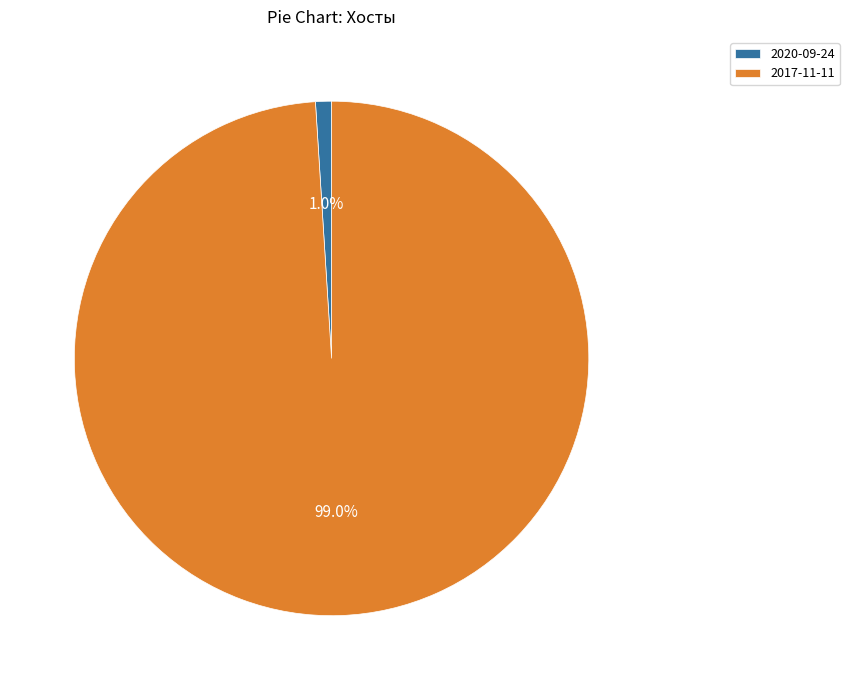

What percentage is the 2020-09-24 slice, to the nearest percent?

1%